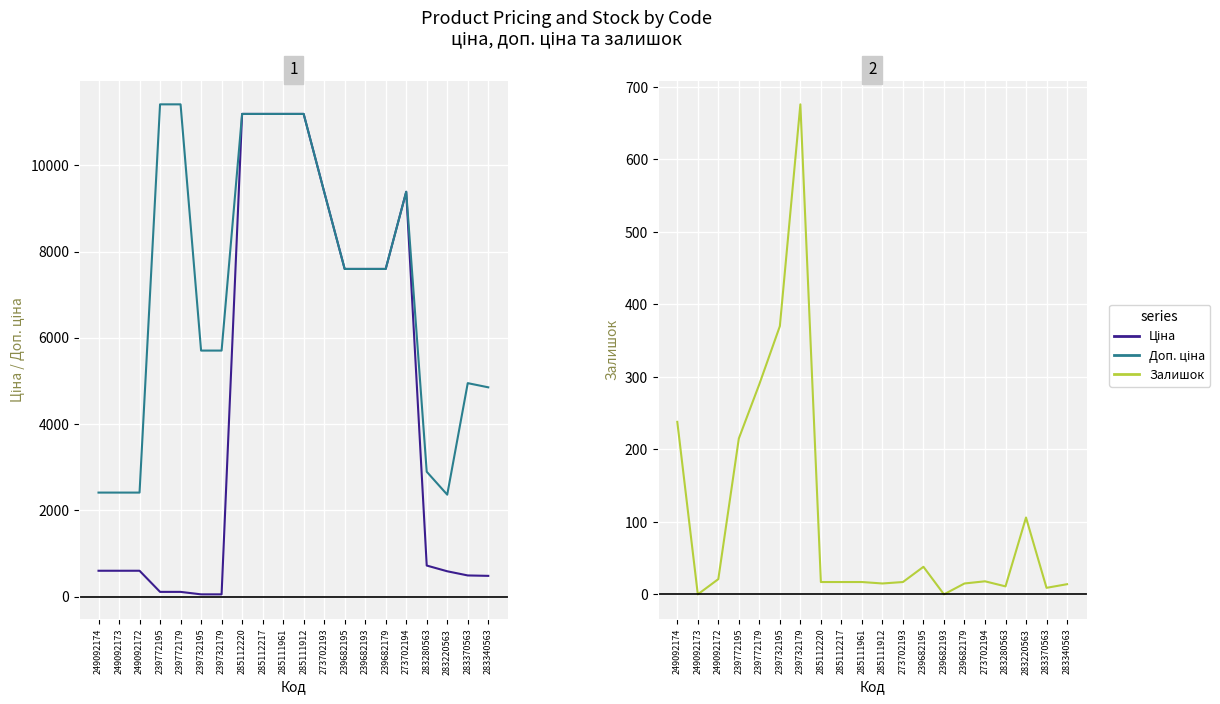

What are all the series names shown in the legend?

Ціна, Доп. ціна, Залишок